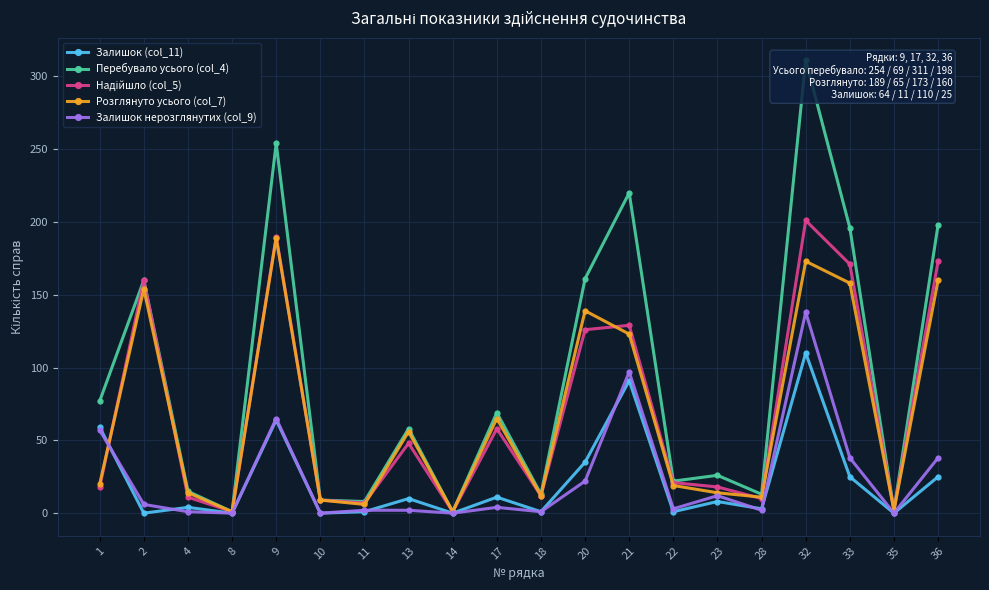

How many values in the Надійшло (col_5) series are below 21?

10